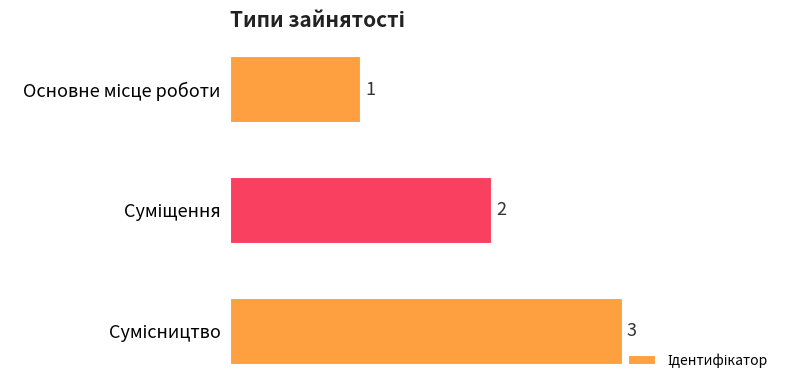

Count the values in the range 1 to 3.

3